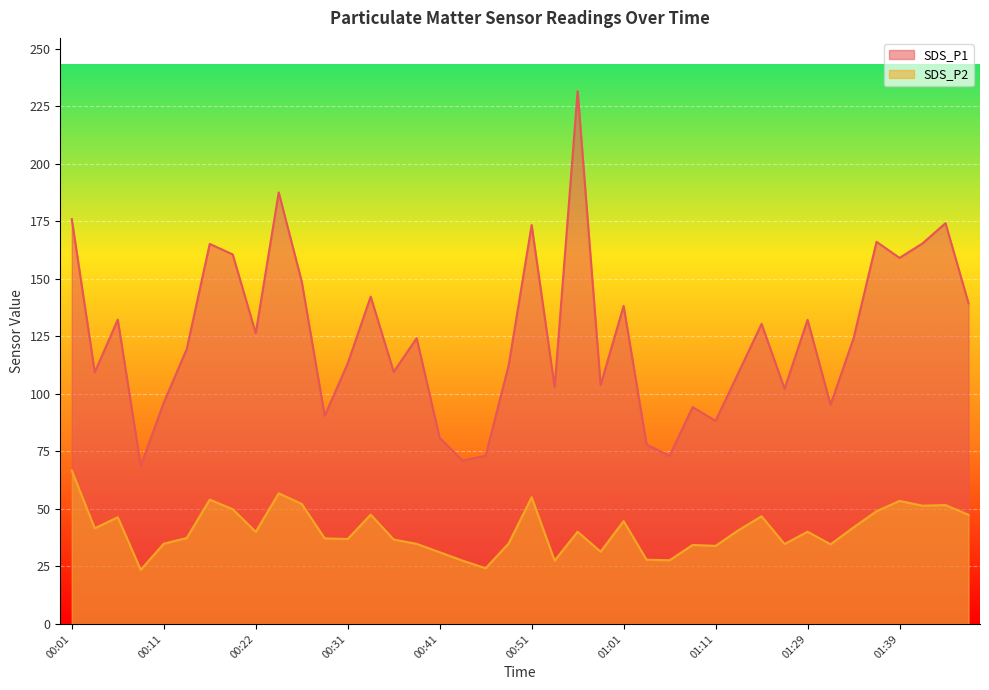

What is the sum of all SDS_P1 values?

4989.3